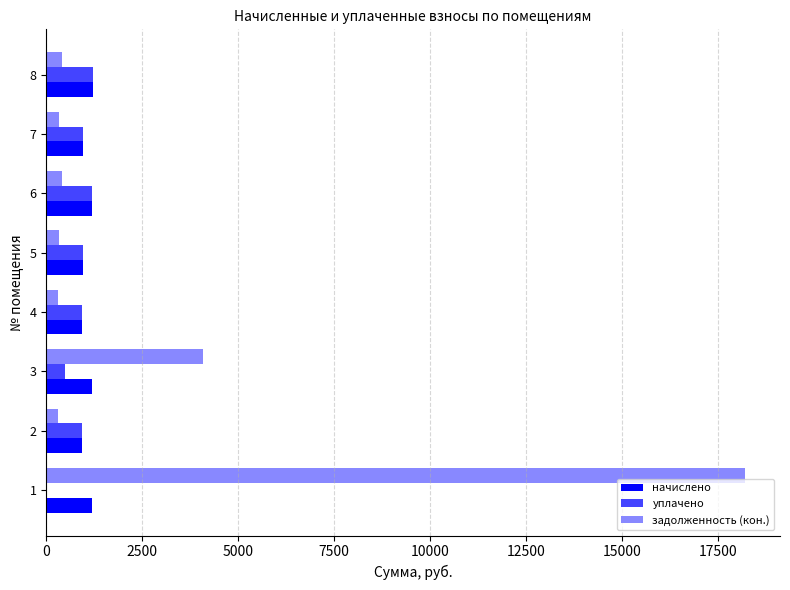

What are all the series names shown in the legend?

начислено, уплачено, задолженность (кон.)